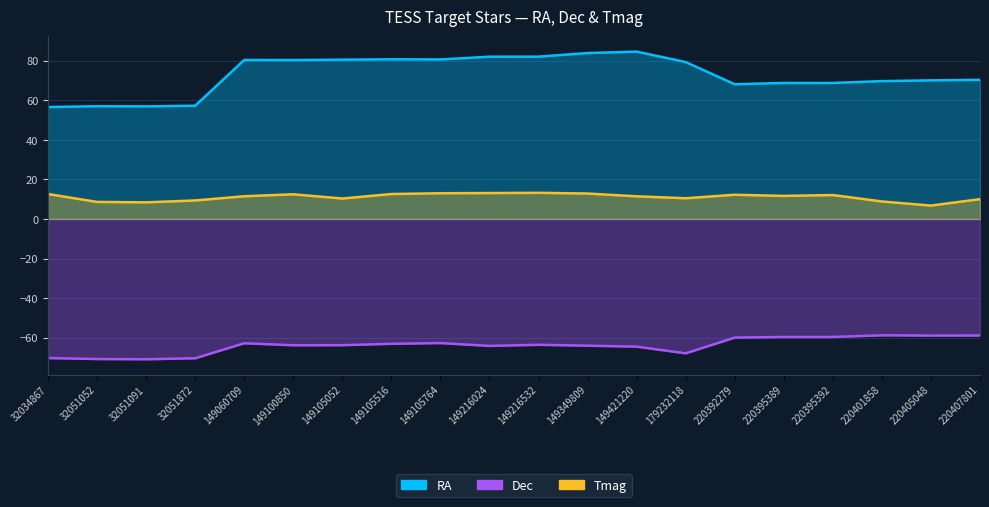

How many interior local valleys does the RA series have?

5